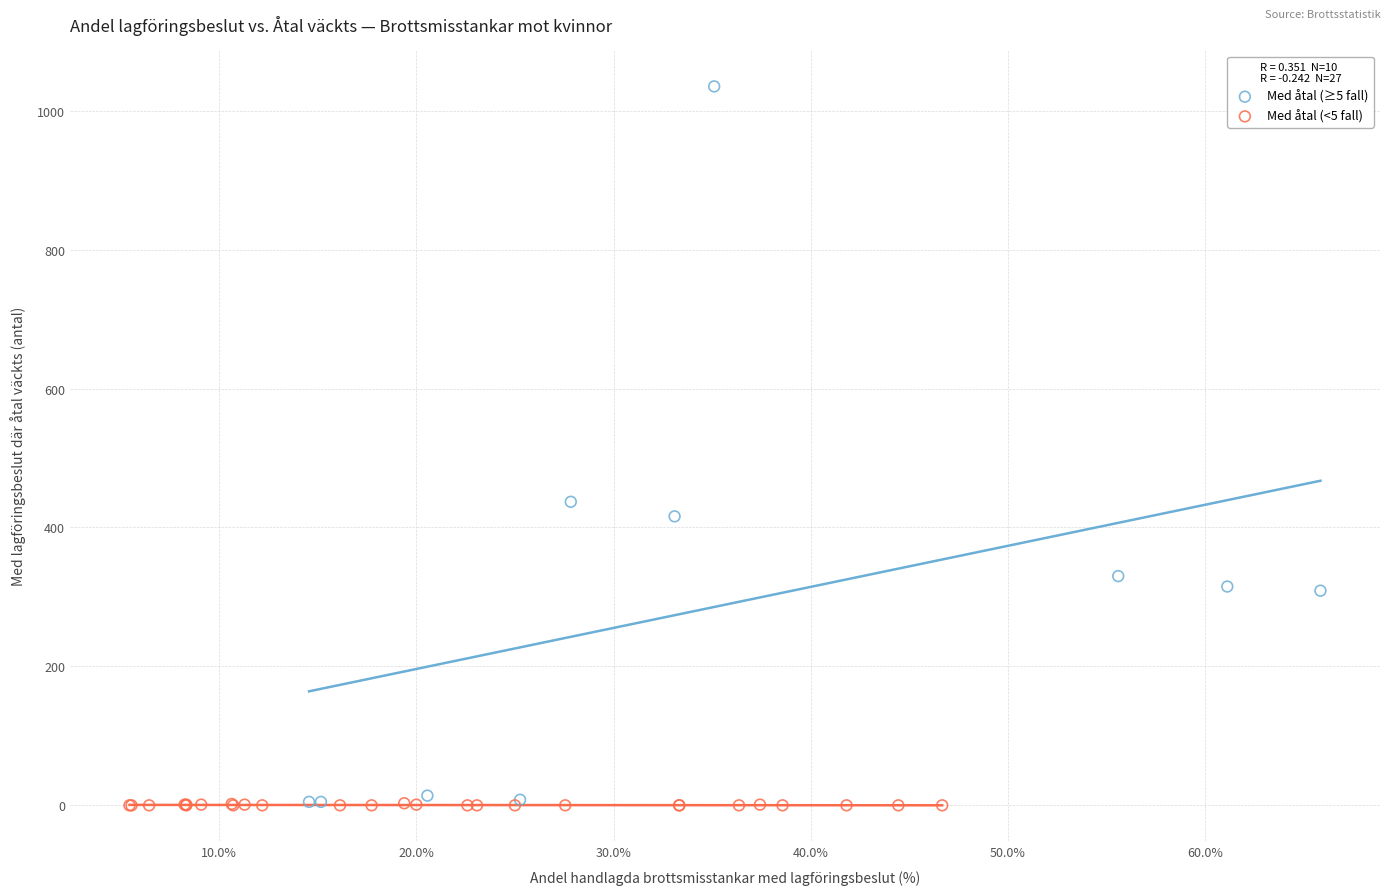

Which series has the widest spread of Y values?

Med åtal (≥5 fall)